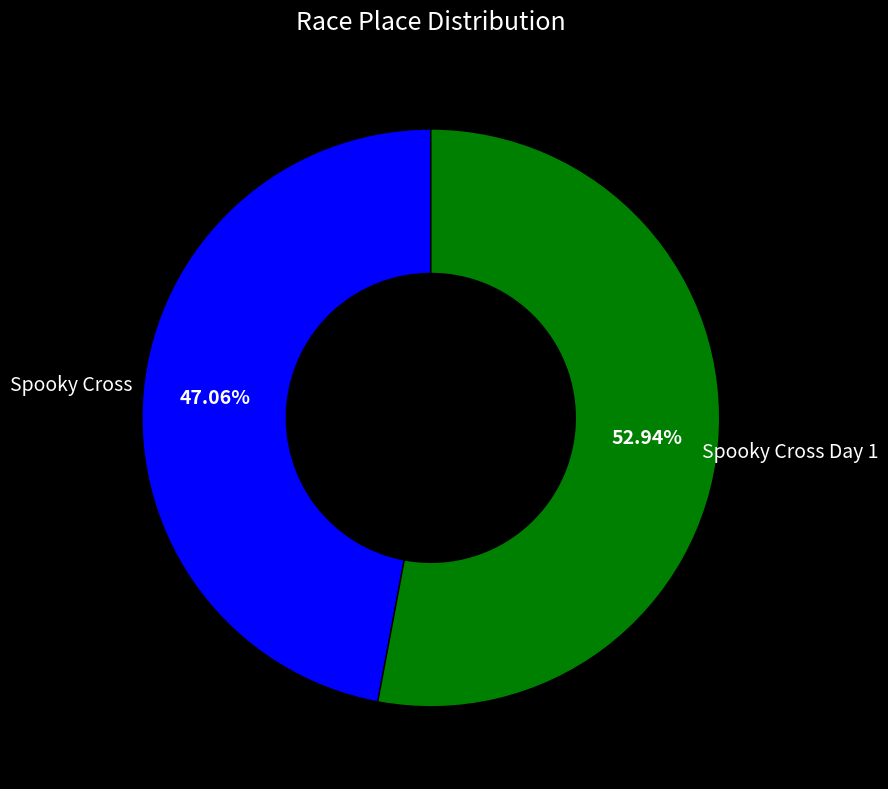

Is there a majority slice in this chart?

Yes